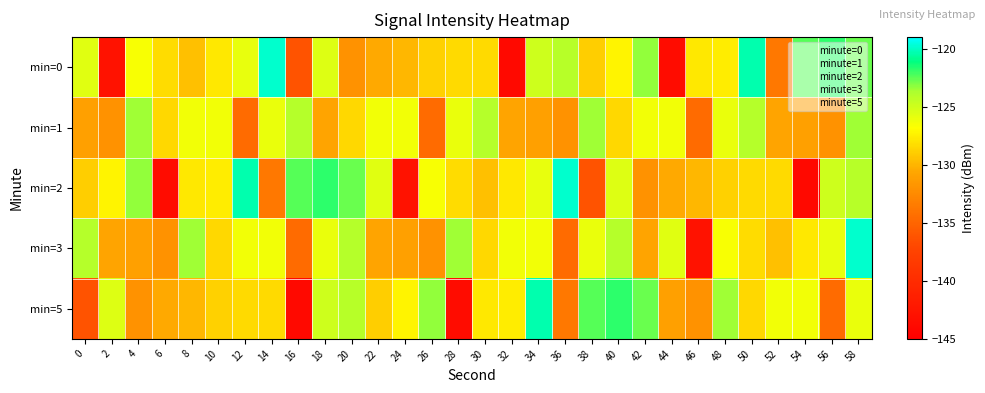

List the series in order of their peak value, lowest first.

min=1, min=5, min=0, min=2, min=3